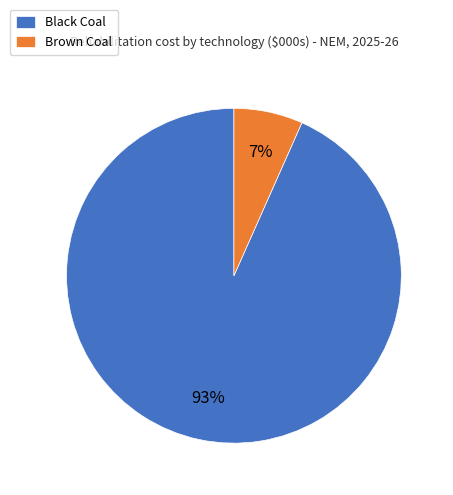

How many slices are in this pie chart?

2